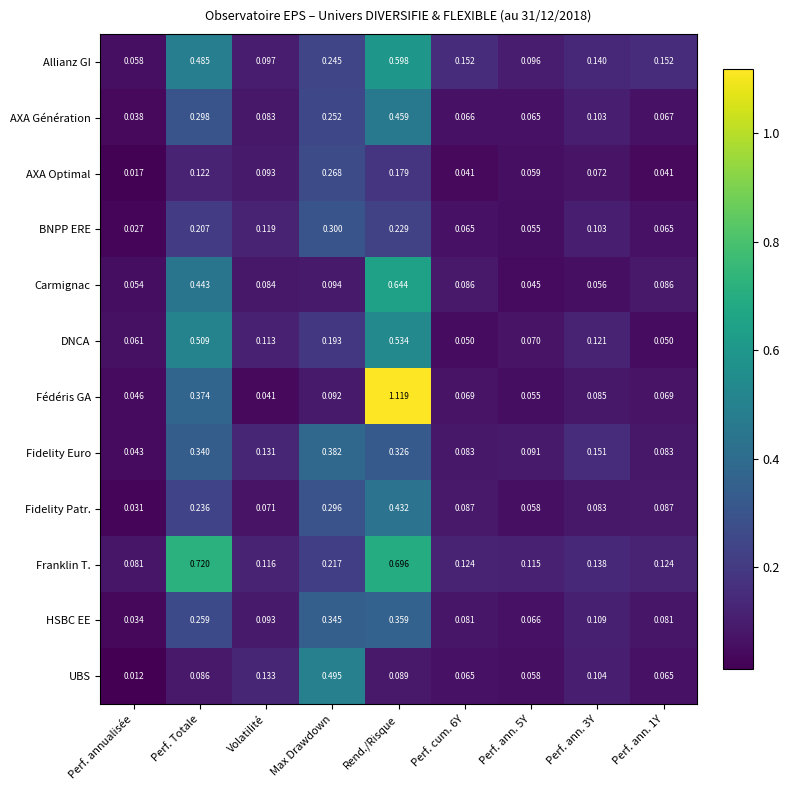

Which category has the lowest value across all series?

Perf. annualisée